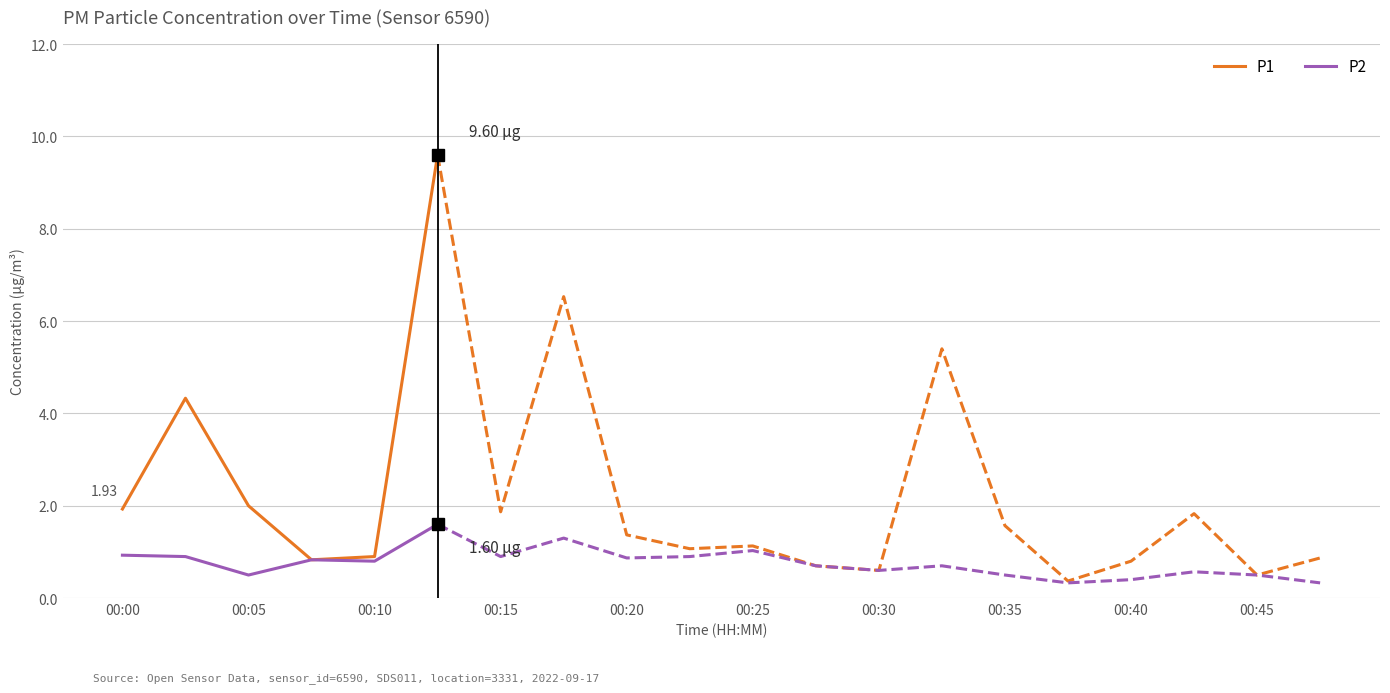

What is the sum of all P2 values?

5.6